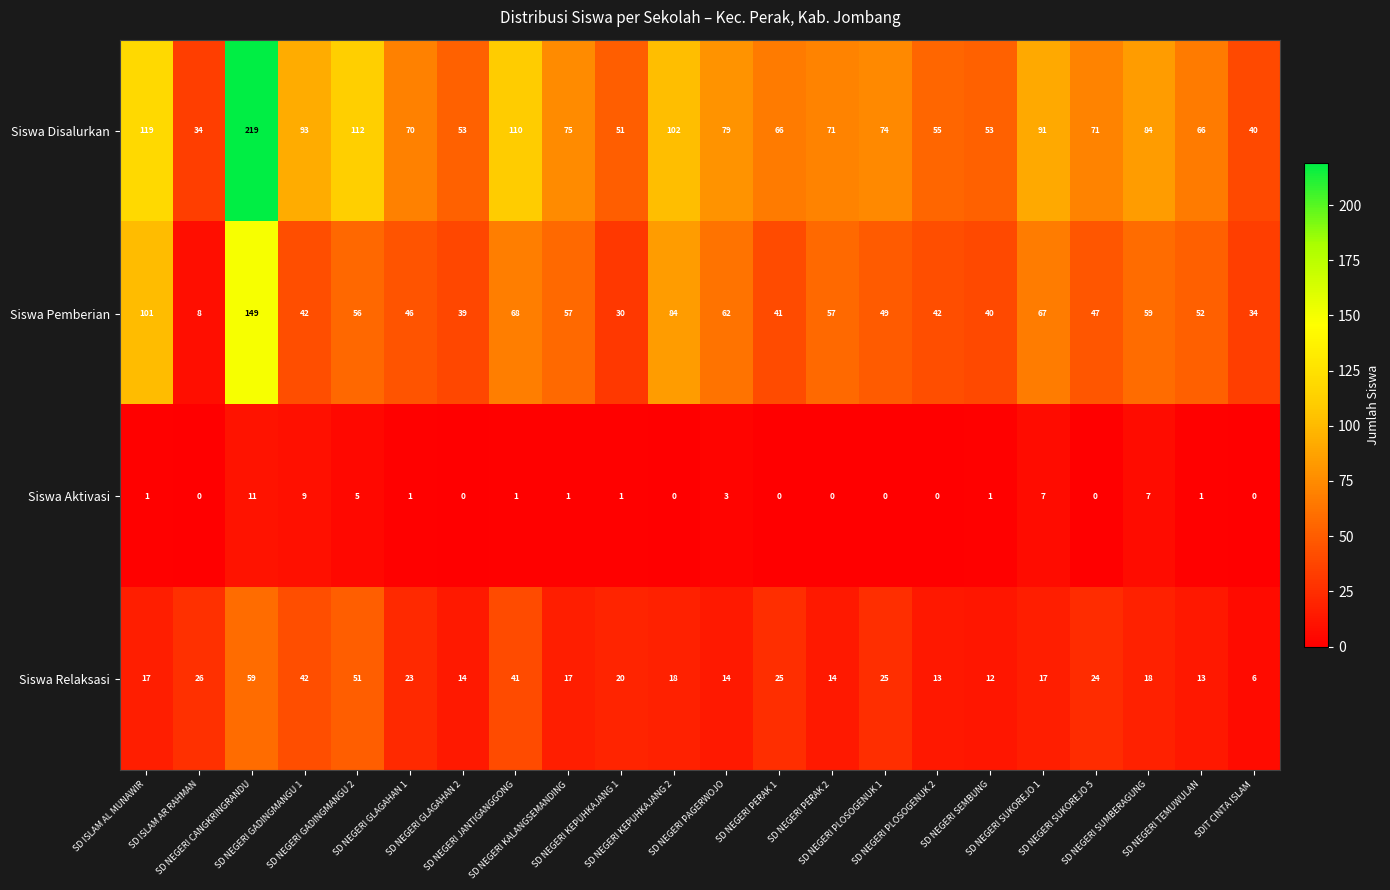

What is the total value across all series at SD NEGERI SEMBUNG?

106